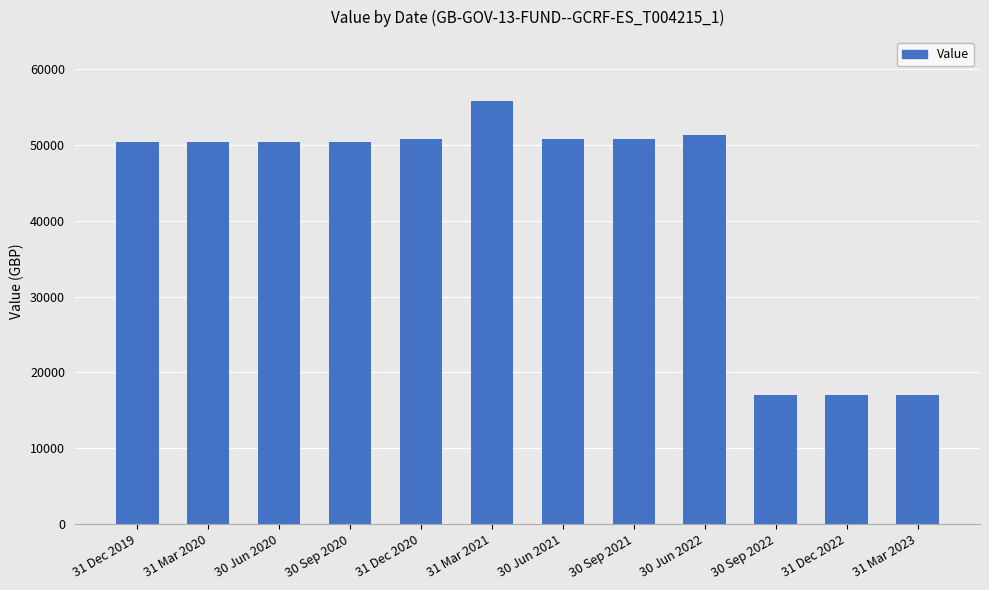

At which category does the chart reach its peak across all series?

31 Mar 2021